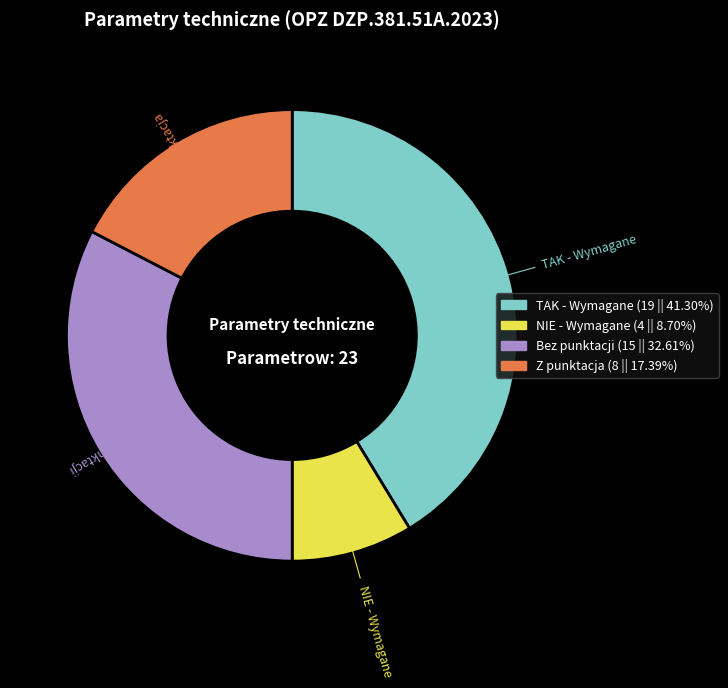

Does any single category account for the majority?

No